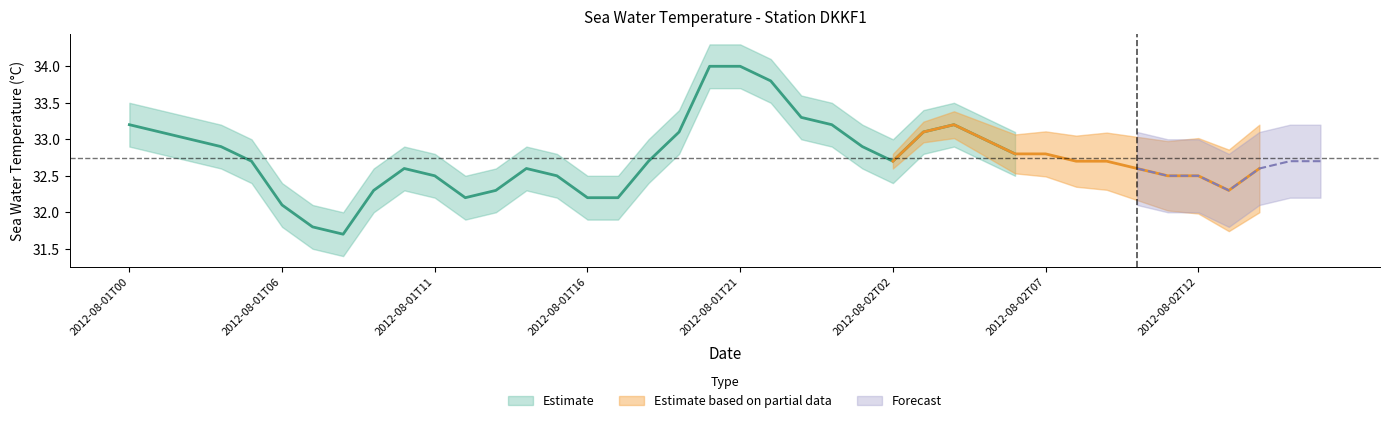

At how many categories does at least one series exceed 22?

40